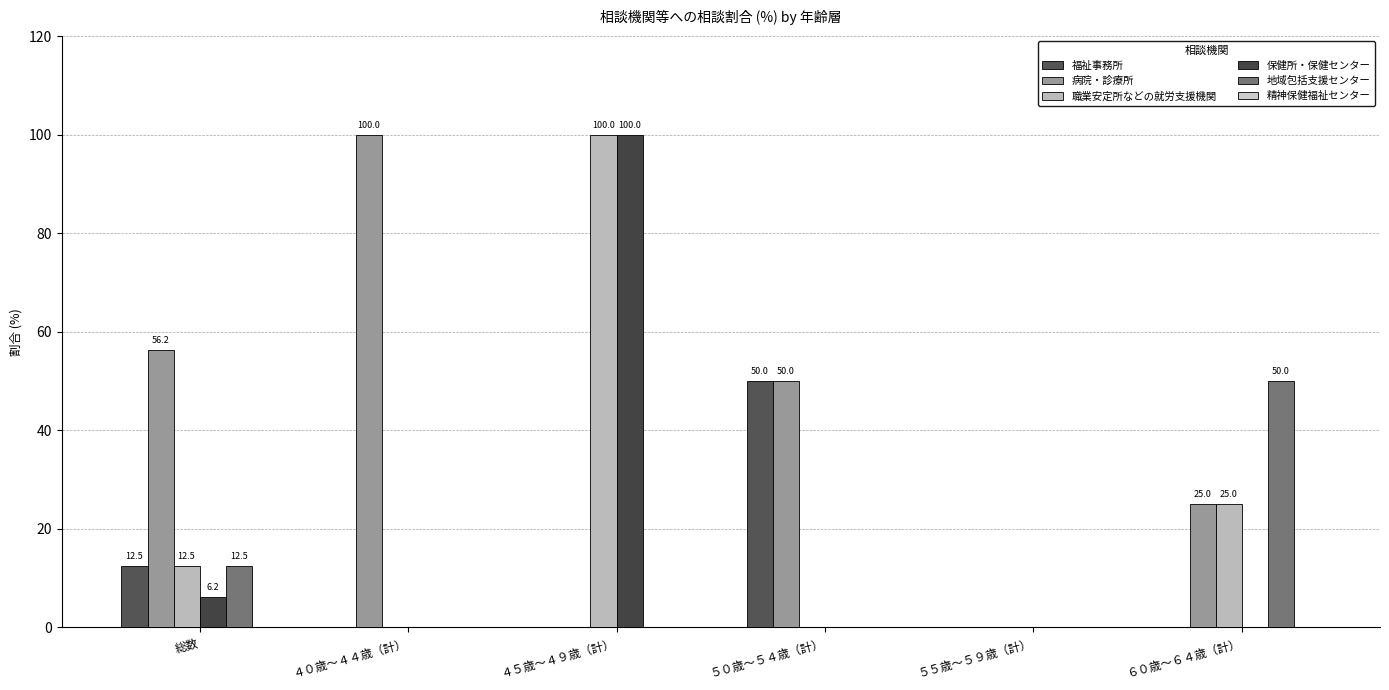

Are the bars grouped side by side (vs. stacked)?

Yes